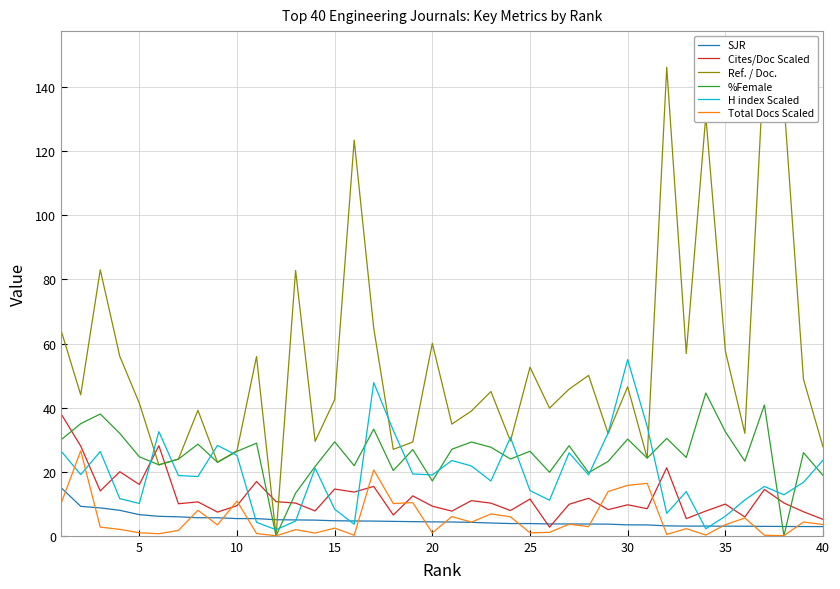

What is the average value of the SJR series?

4.8